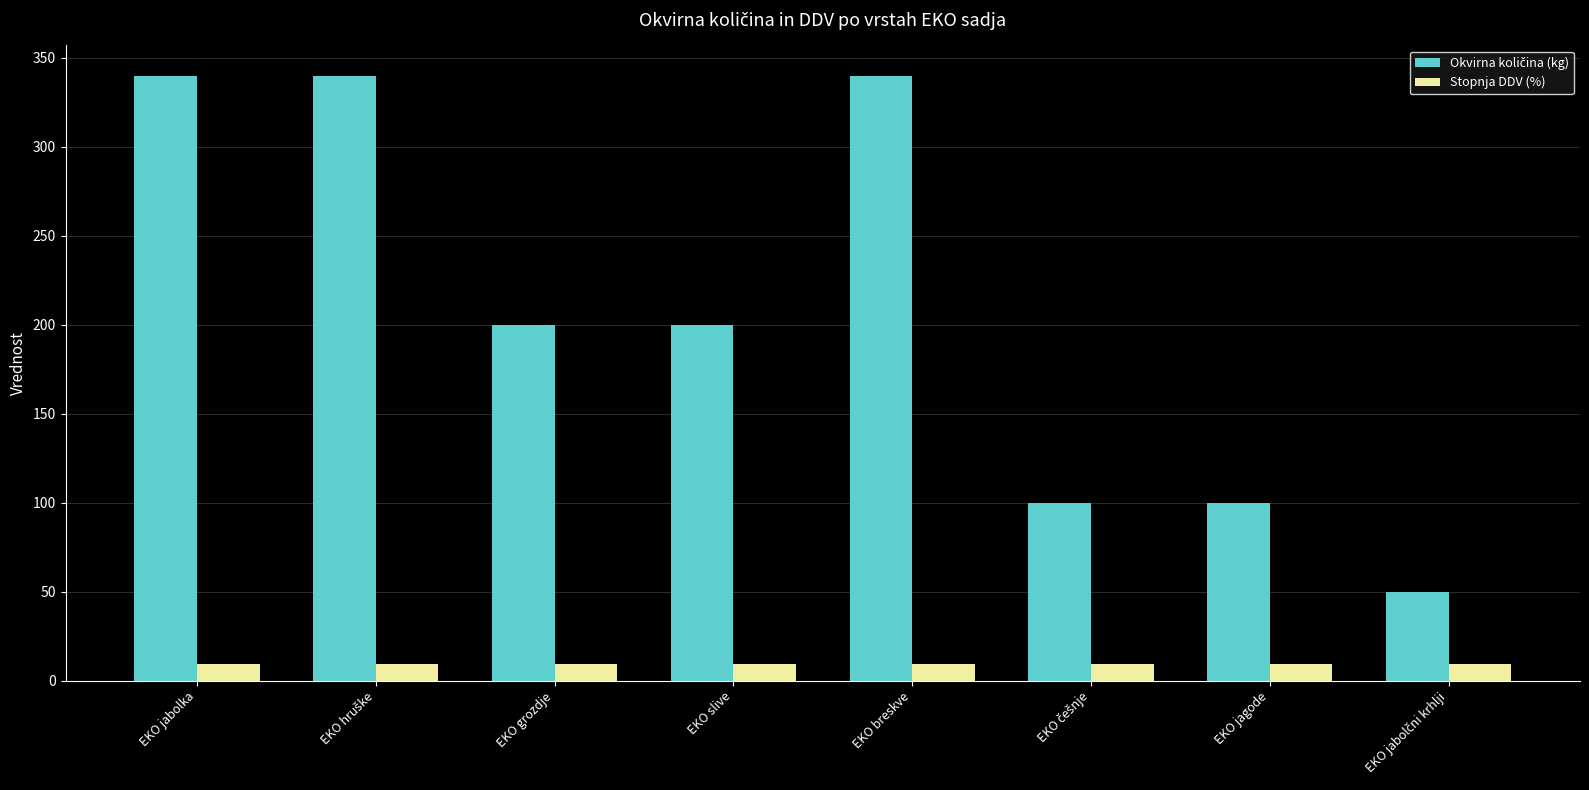

What is the spread (max minus min) of values at EKO grozdje?

190.5